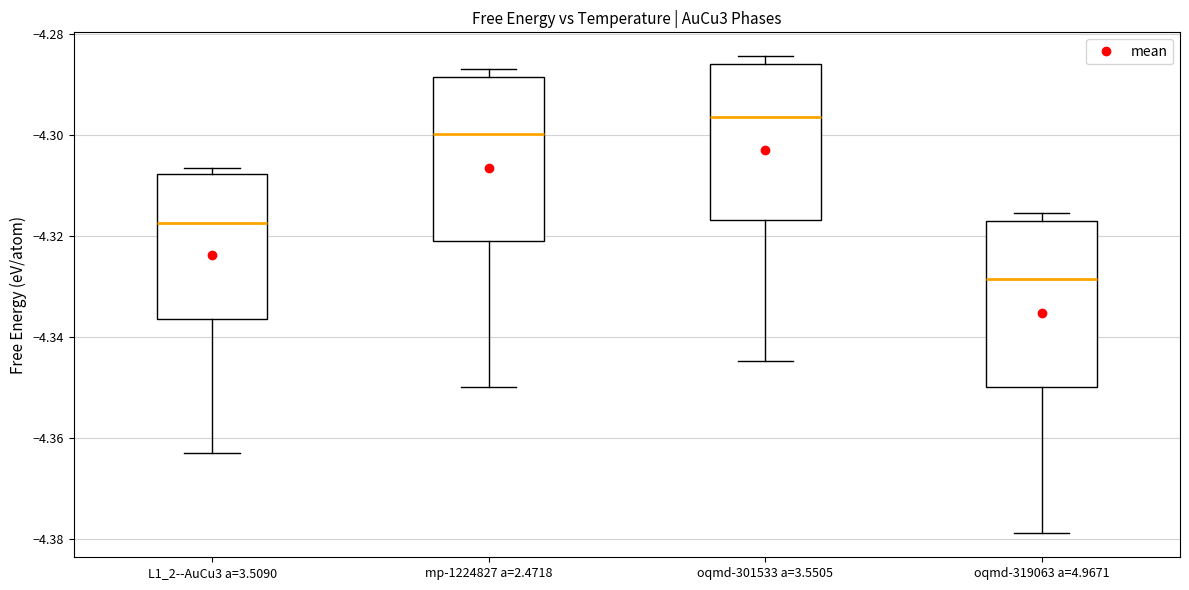

Reading left to right, read every box against the y-axis: the position of its median line, the range the box covers, and the ends of its whiskers. The values are not printed on the chart, so give them approximately, as read against the axis.

L1_2--AuCu3 a=3.5090: median -4.318, box -4.336 to -4.308, whiskers -4.362 to -4.306
mp-1224827 a=2.4718: median -4.300, box -4.322 to -4.288, whiskers -4.350 to -4.286
oqmd-301533 a=3.5505: median -4.296, box -4.316 to -4.286, whiskers -4.344 to -4.284
oqmd-319063 a=4.9671: median -4.328, box -4.350 to -4.318, whiskers -4.378 to -4.316